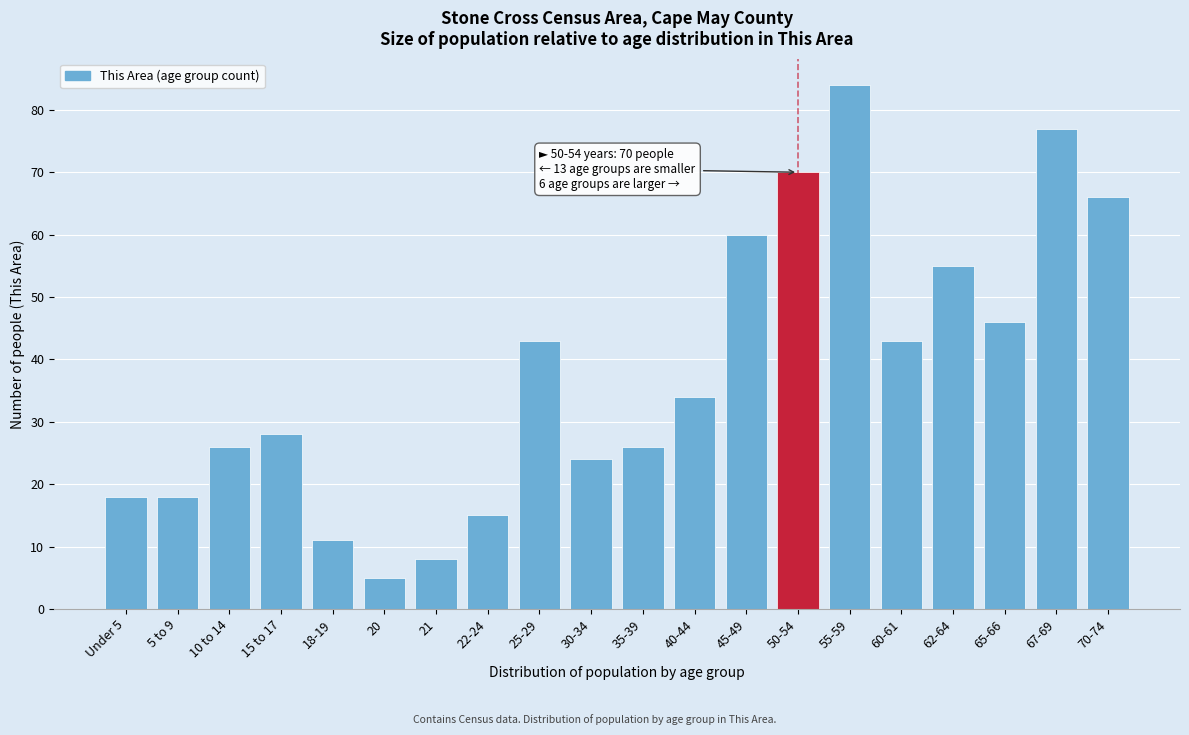

Reading left to right, list all the values displayed in this chart.

Under 5=18	5 to 9=18	10 to 14=26	15 to 17=28	18-19=11	20=5	21=8	22-24=15	25-29=43	30-34=24	35-39=26	40-44=34	45-49=60	50-54=70	55-59=84	60-61=43	62-64=55	65-66=46	67-69=77	70-74=66